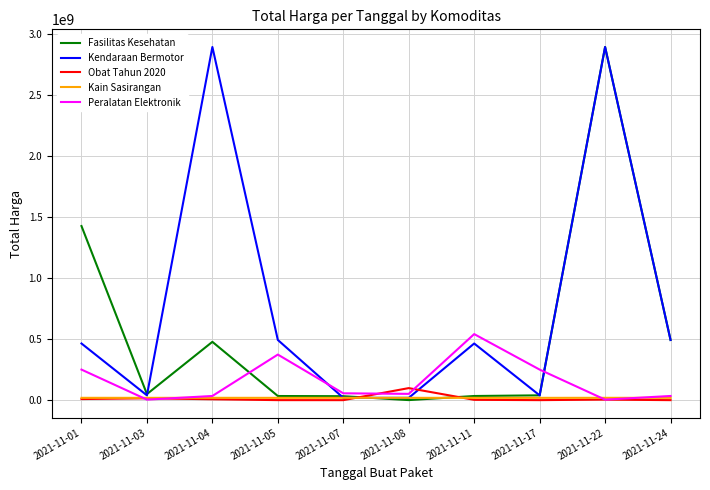

In Obat Tahun 2020, how many points are higher than both neighbors (excluding endpoints)?

3